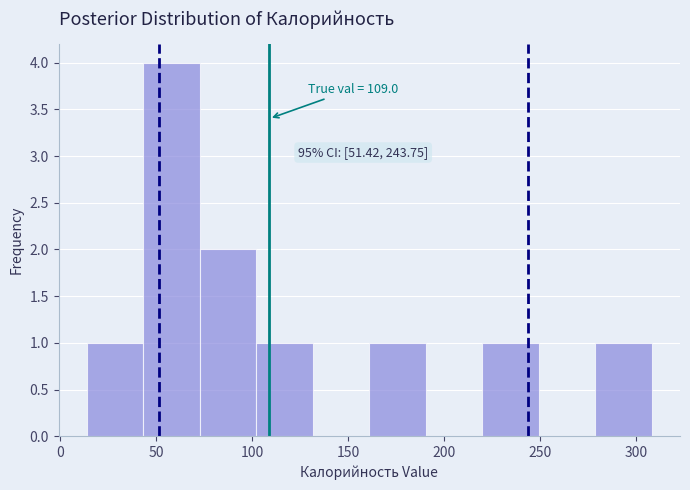

Which range on the x-axis has the tallest bar?

45 to 75